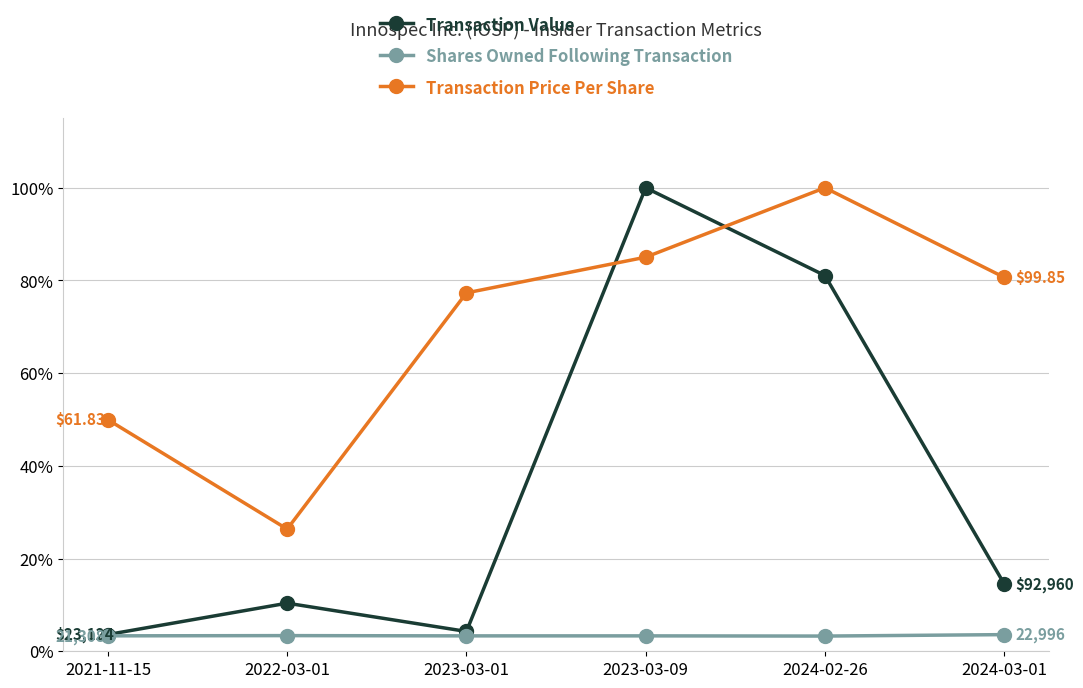

What is the spread (max minus min) of values at 2021-11-15?

0.5